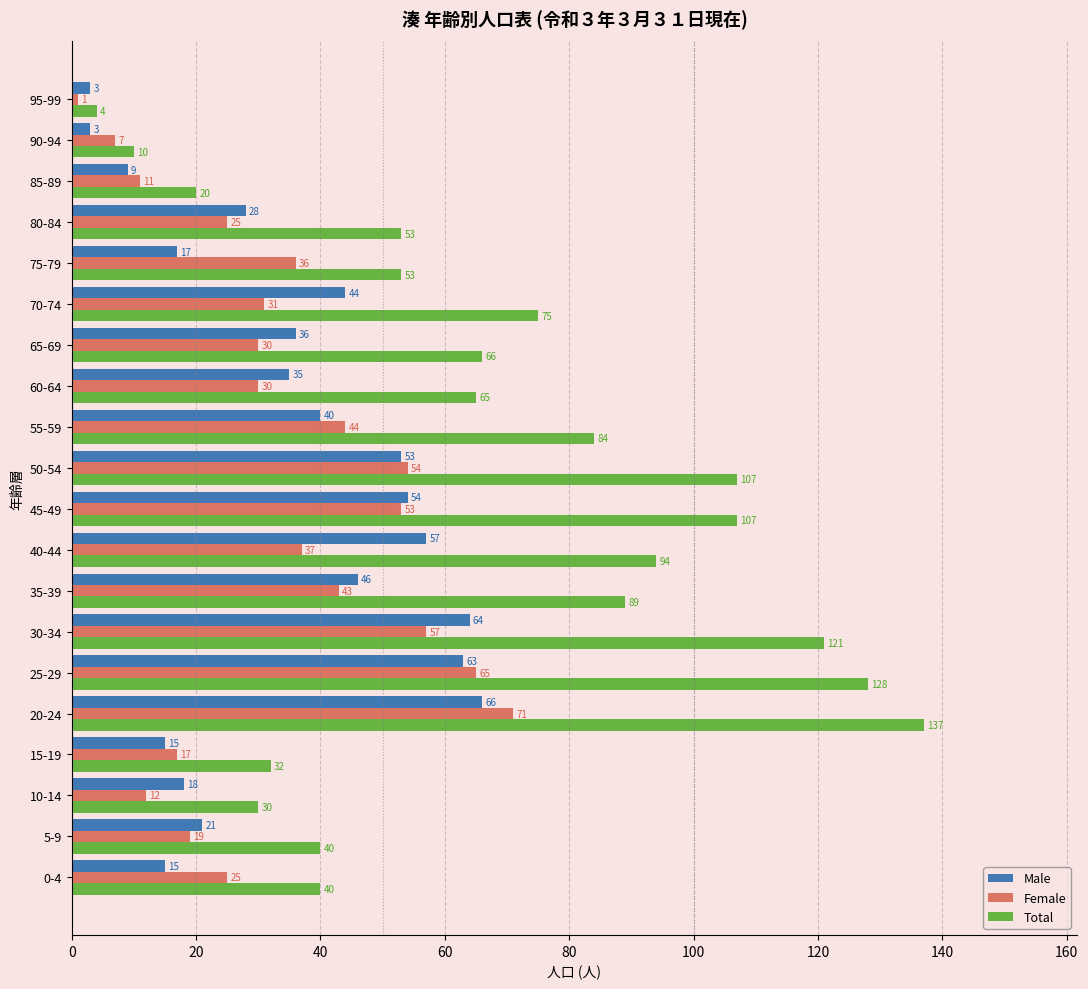

Which category has the highest value across all series?

20-24